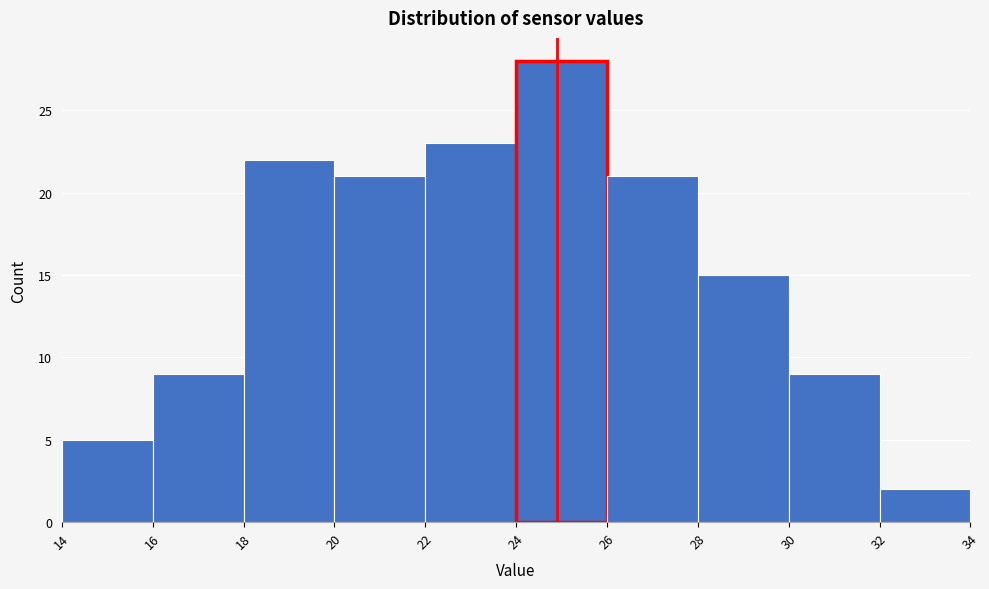

Reading left to right, transcribe this chart: for each bar, give the range it covers on the x-axis and its height. The values are not printed on the chart, so give them approximately, as read against the axis.

14 to 16: 5
16 to 18: 9
18 to 20: 22
20 to 22: 21
22 to 24: 23
24 to 26: 28
26 to 28: 21
28 to 30: 15
30 to 32: 9
32 to 34: 2